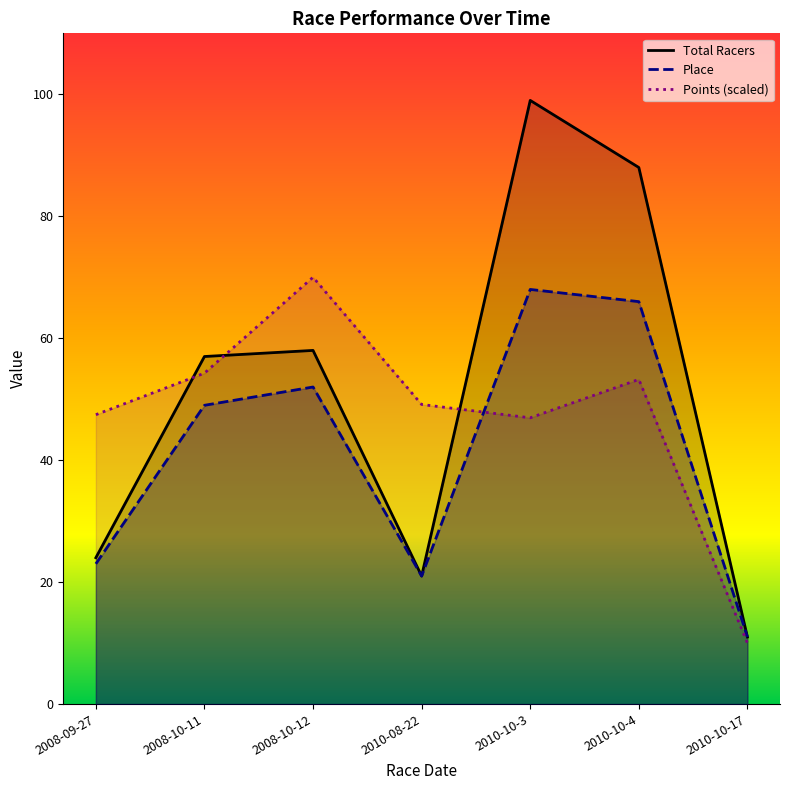

What is the label of the 3rd point from the left?

2008-10-12